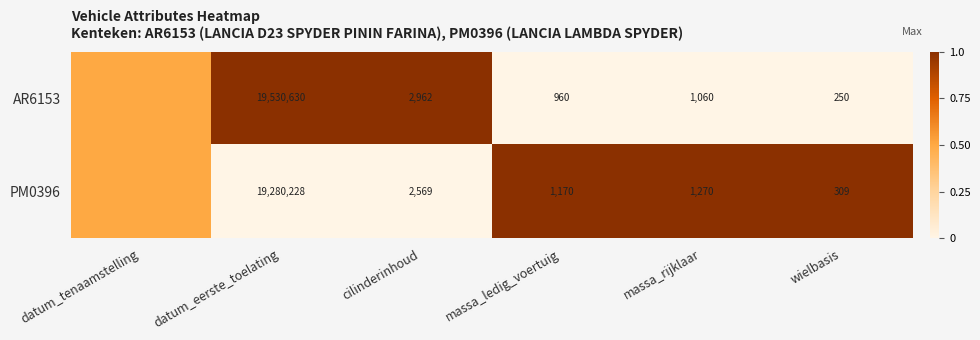

What is the sum of the AR6153 values at wielbasis and massa_rijklaar?

1310.0